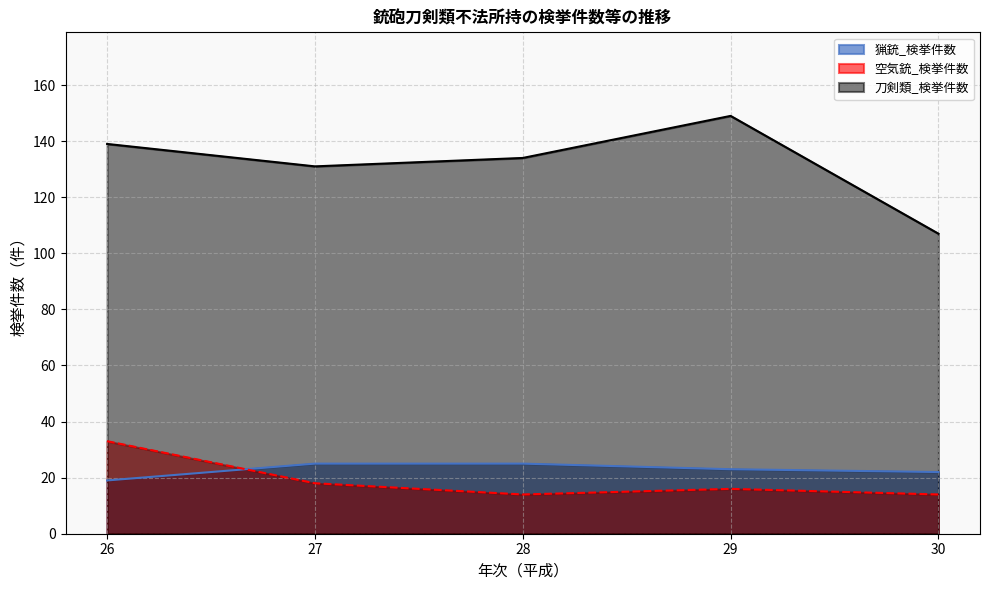

What is the sum of all 刀剣類_検挙件数 values?

660